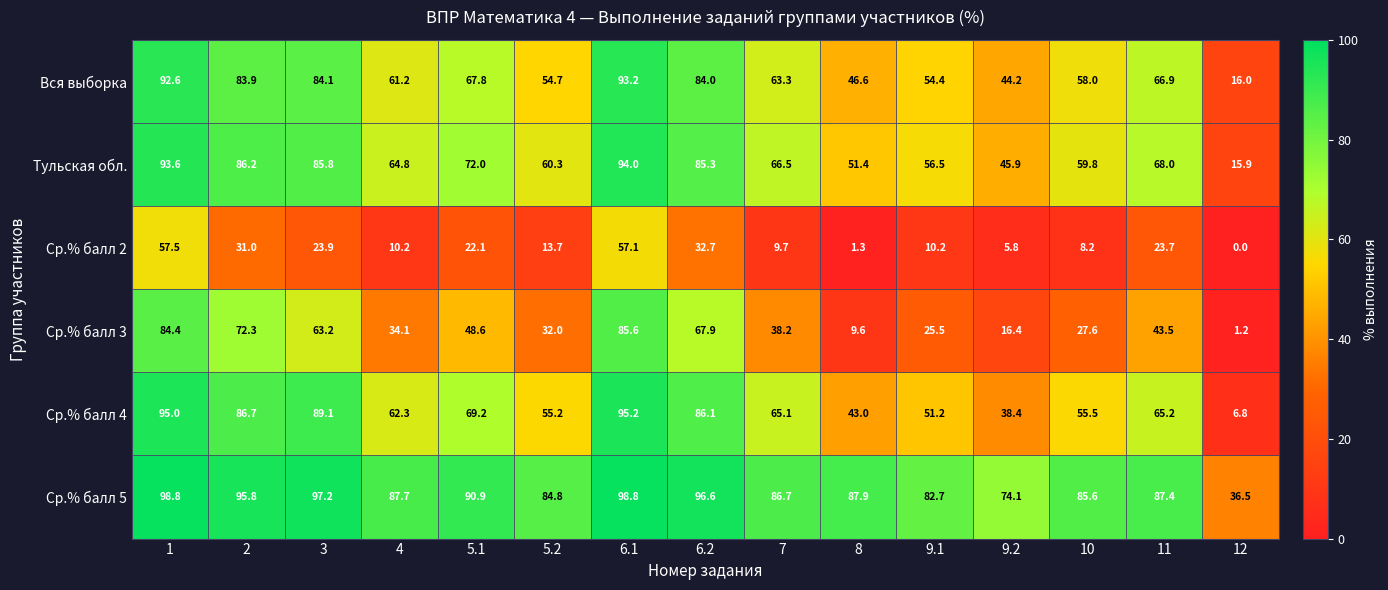

At how many categories does at least one series exceed 41?

14